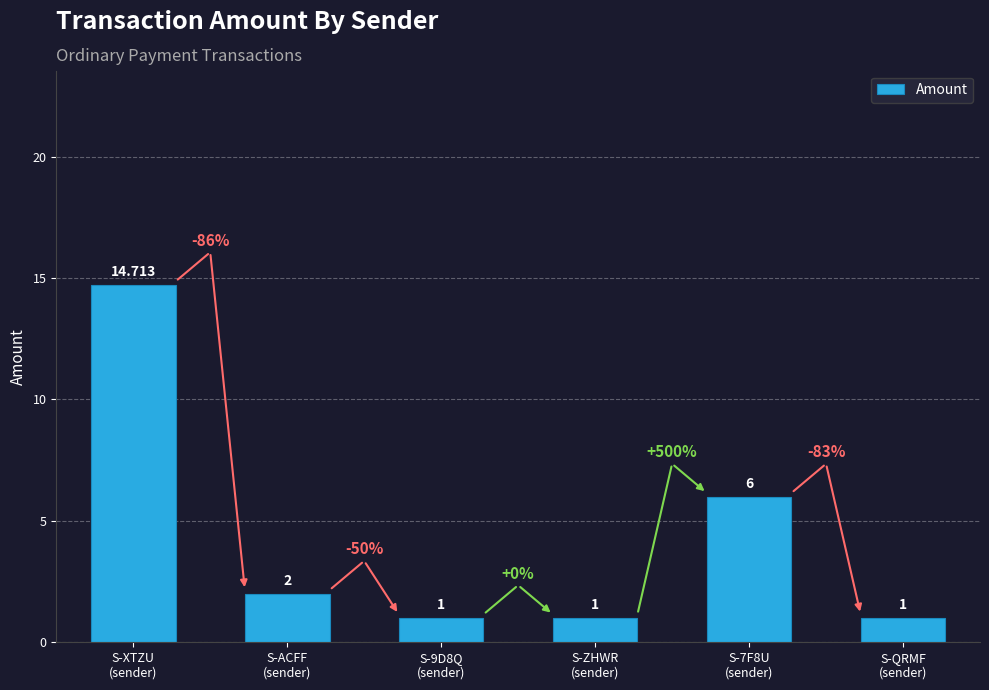

True or false: the data shows 14.7 at S-XTZU
(sender).

True